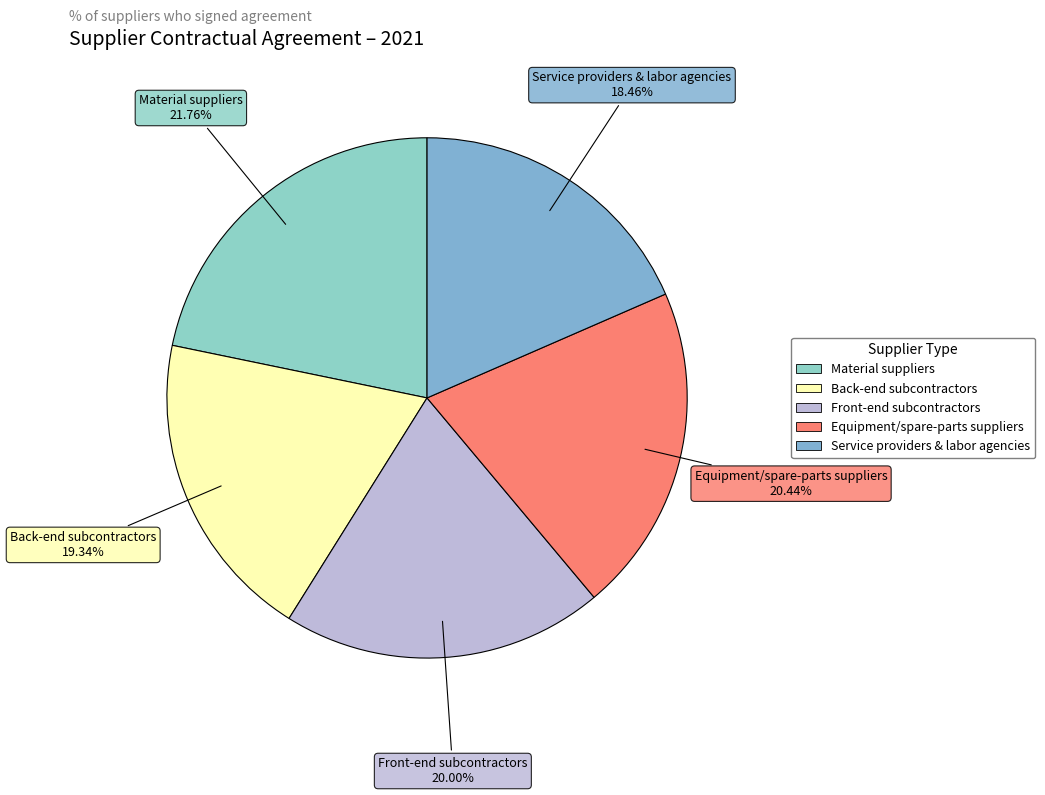

What is the largest slice in the pie chart?

Material suppliers